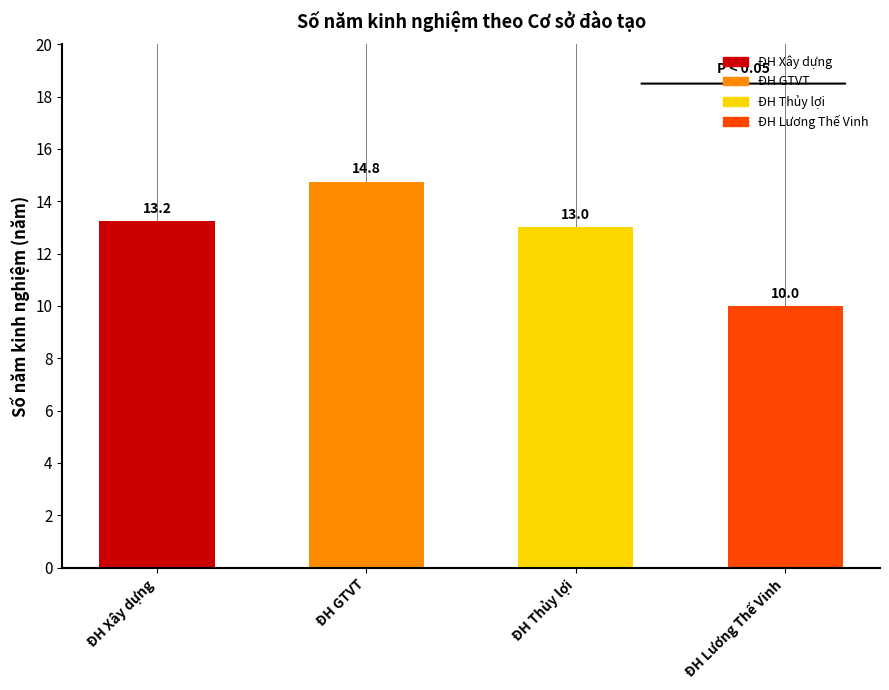

The chart shows a value of 4.9 at ĐH Lương Thế Vinh. True or false?

False